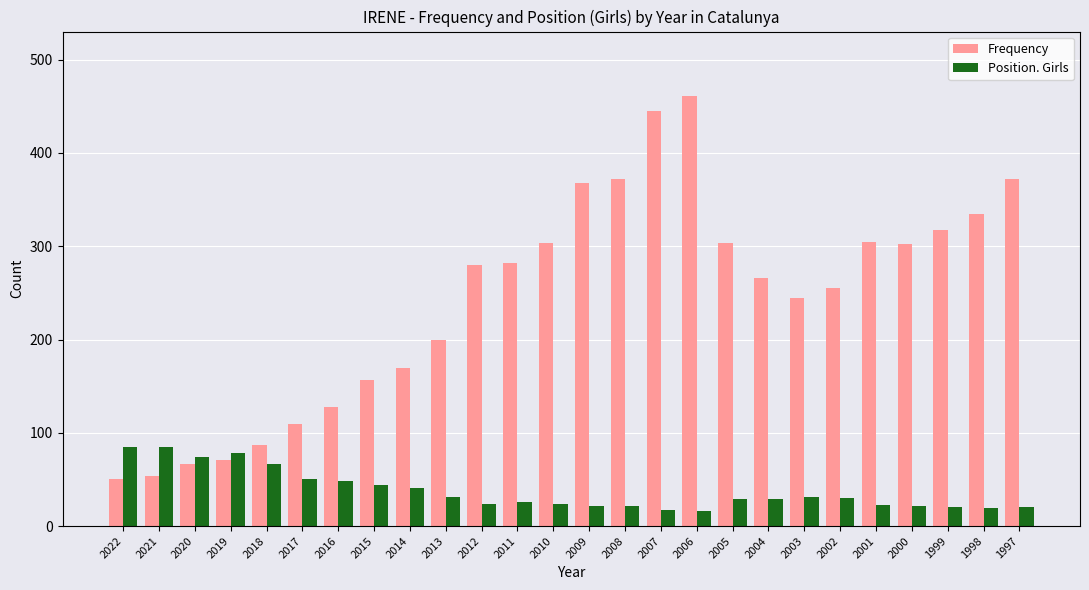

What is the value of the Position. Girls bar at the 17th from the left?

16